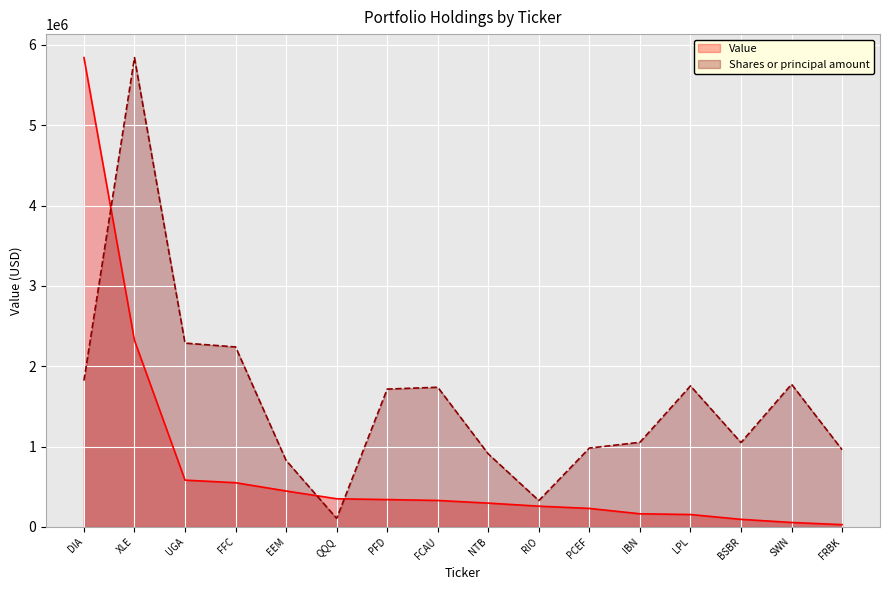

The Value series shows 216538.0 at IBN. True or false?

False